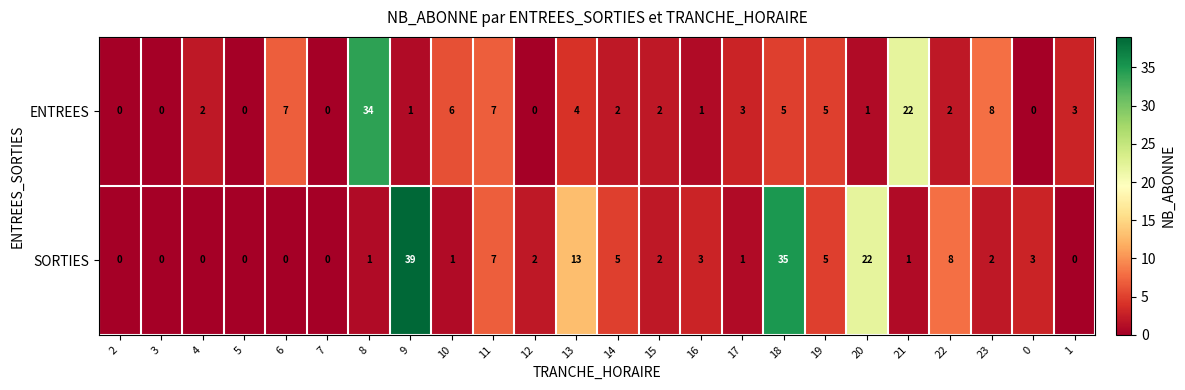

The value of ENTREES at 17 is 2. True or false?

False